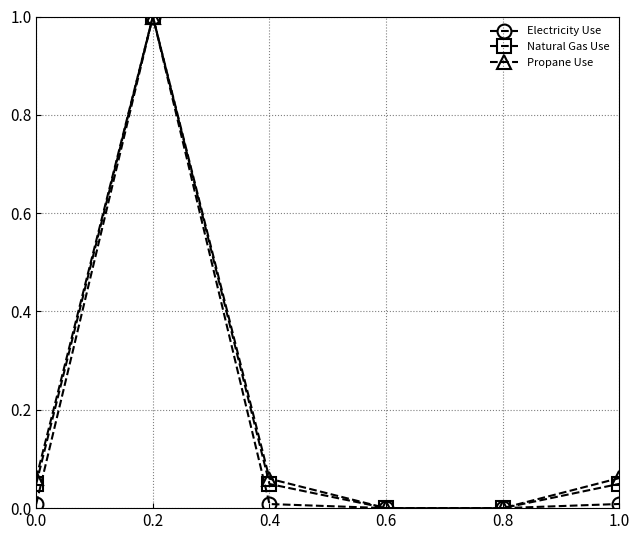

In Electricity Use, how many points are higher than both neighbors (excluding endpoints)?

1